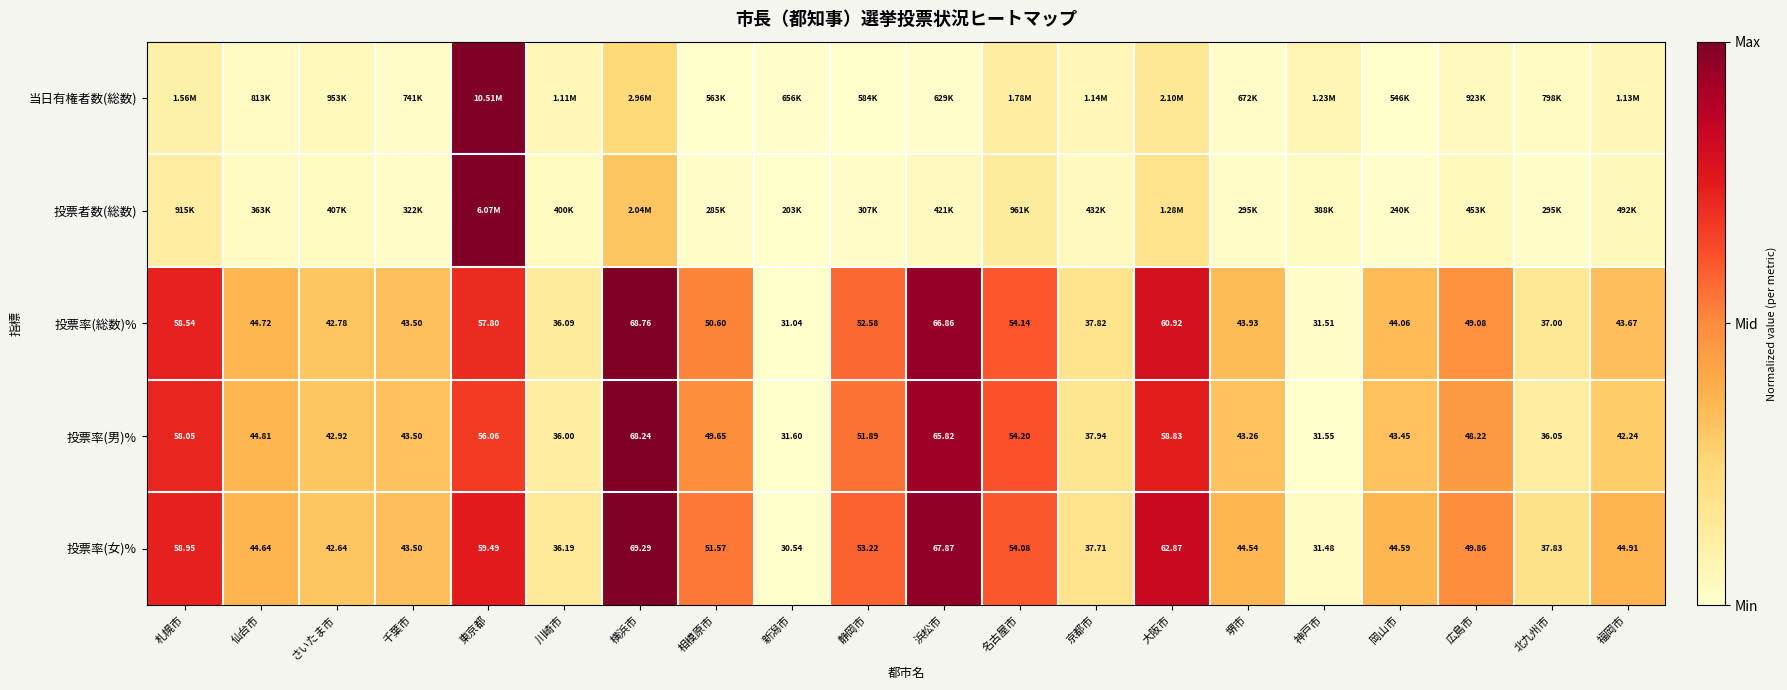

List the labels in order of 投票率(男)% value, largest first.

横浜市, 浜松市, 大阪市, 札幌市, 東京都, 名古屋市, 静岡市, 相模原市, 広島市, 仙台市, 千葉市, 岡山市, 堺市, さいたま市, 福岡市, 京都市, 北九州市, 川崎市, 新潟市, 神戸市